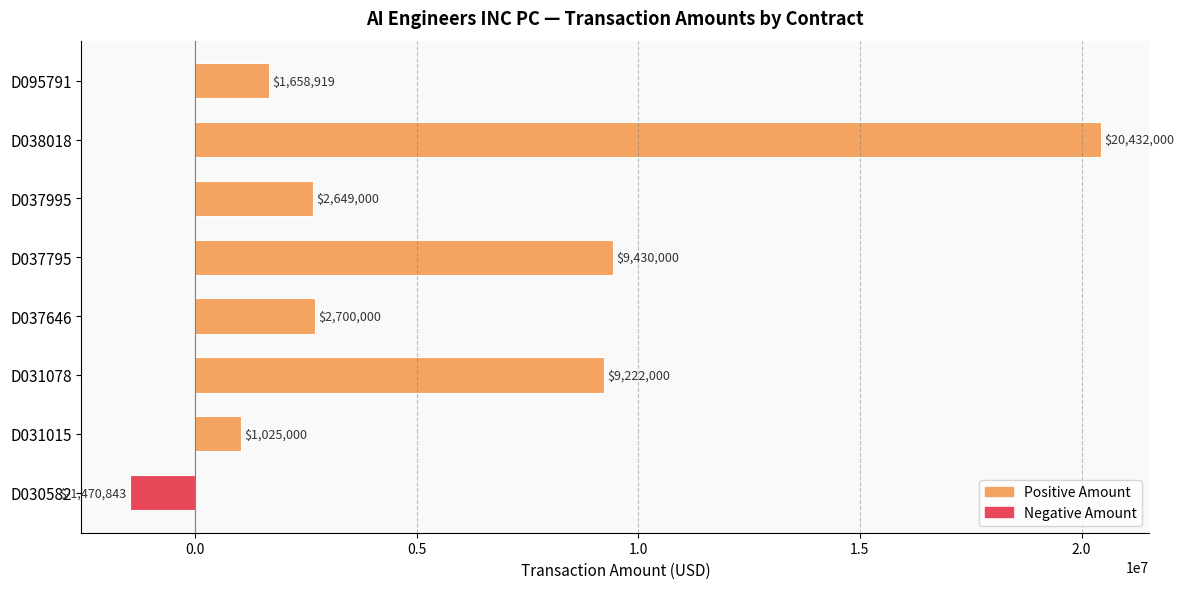

List the labels in order of value, largest first.

D038018, D037795, D031078, D037646, D037995, D095791, D031015, D030582